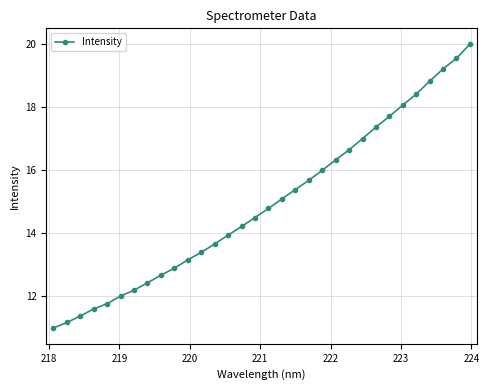

What is the average value?

14.9